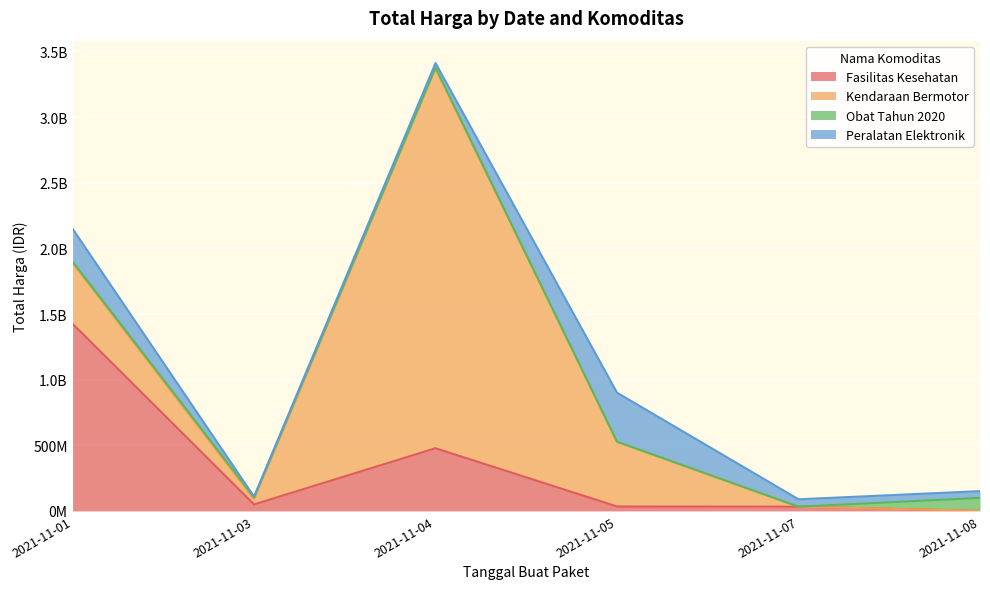

The value of Fasilitas Kesehatan at 2021-11-01 is 1425867900. True or false?

True